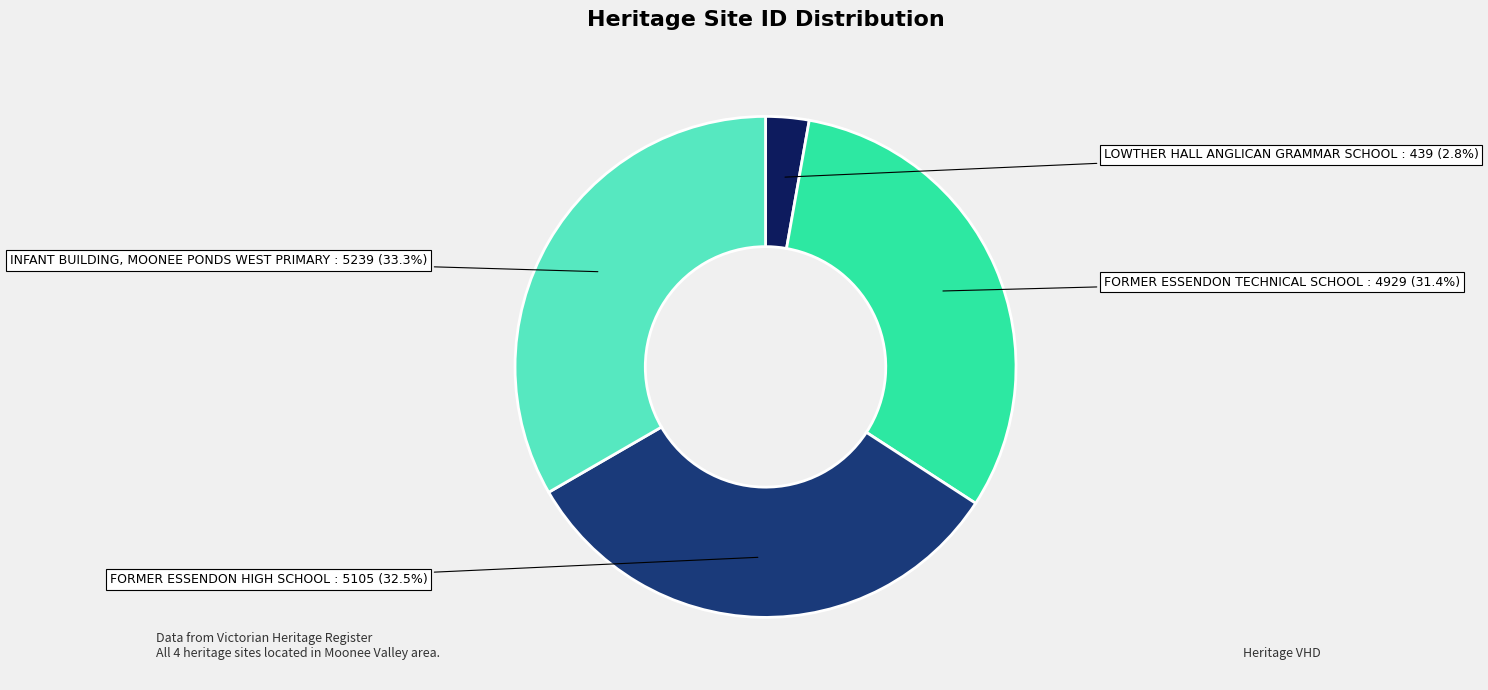

To the nearest percent, what portion does LOWTHER HALL ANGLICAN GRAMMAR SCHOOL represent?

3%